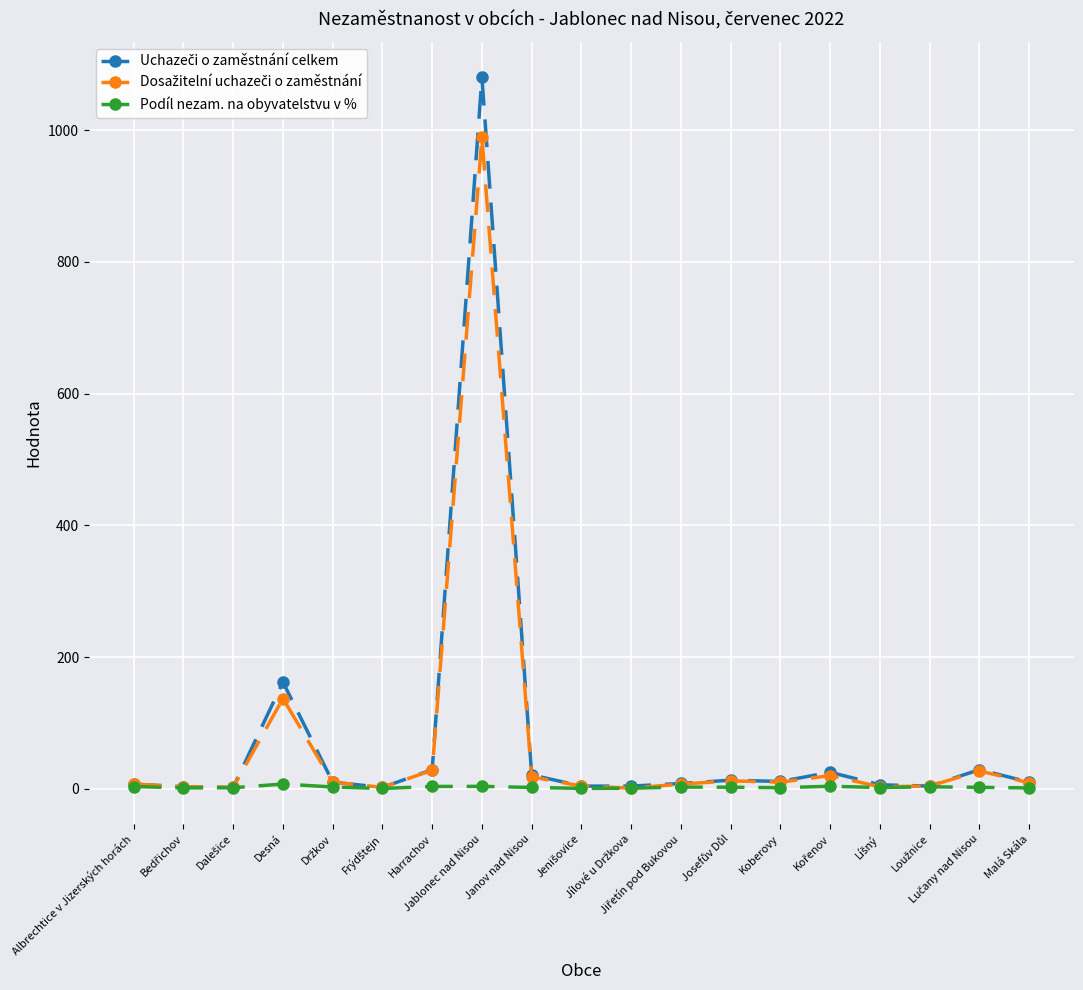

What is the greatest value displayed?

1080.0